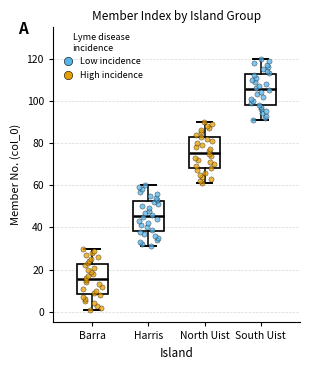

Reading left to right, read every box against the y-axis: the position of its median line, the range the box covers, and the ends of its whiskers. The values are not printed on the chart, so give them approximately, as read against the axis.

Barra: median 16, box 8 to 22, whiskers 2 to 30
Harris: median 46, box 38 to 52, whiskers 32 to 60
North Uist: median 76, box 68 to 82, whiskers 62 to 90
South Uist: median 106, box 98 to 112, whiskers 92 to 120